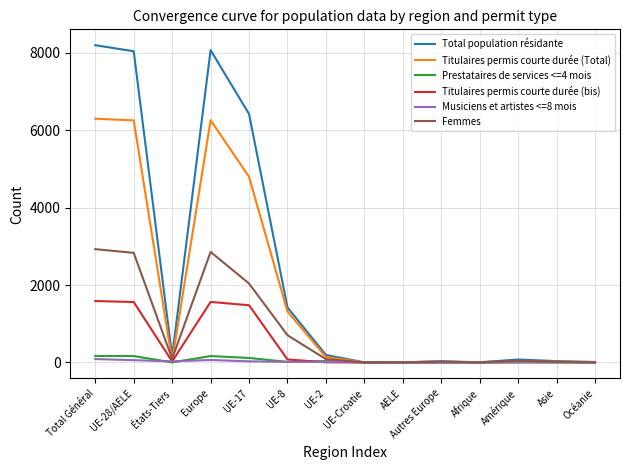

What is the difference between the maximum and minimum values in the Musiciens et artistes <=8 mois series?

87